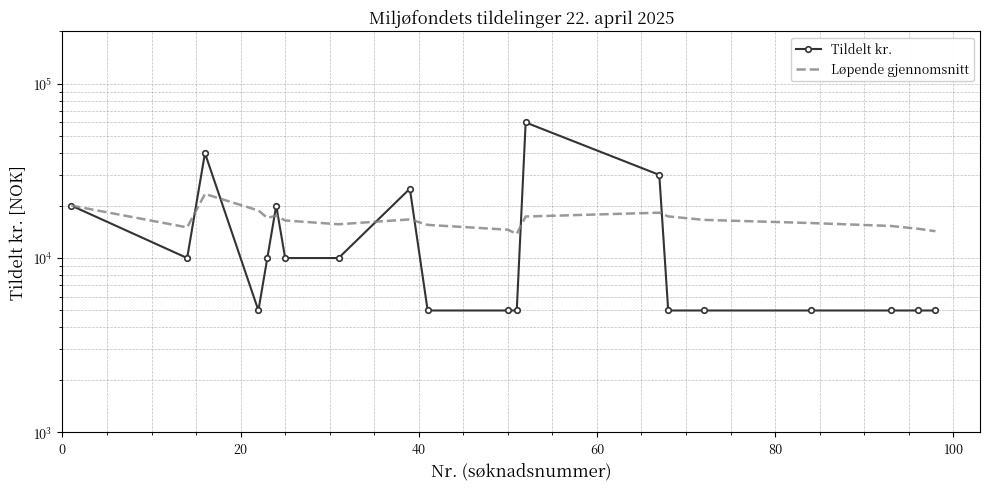

How many values in the Tildelt kr. series exceed 10000?

6